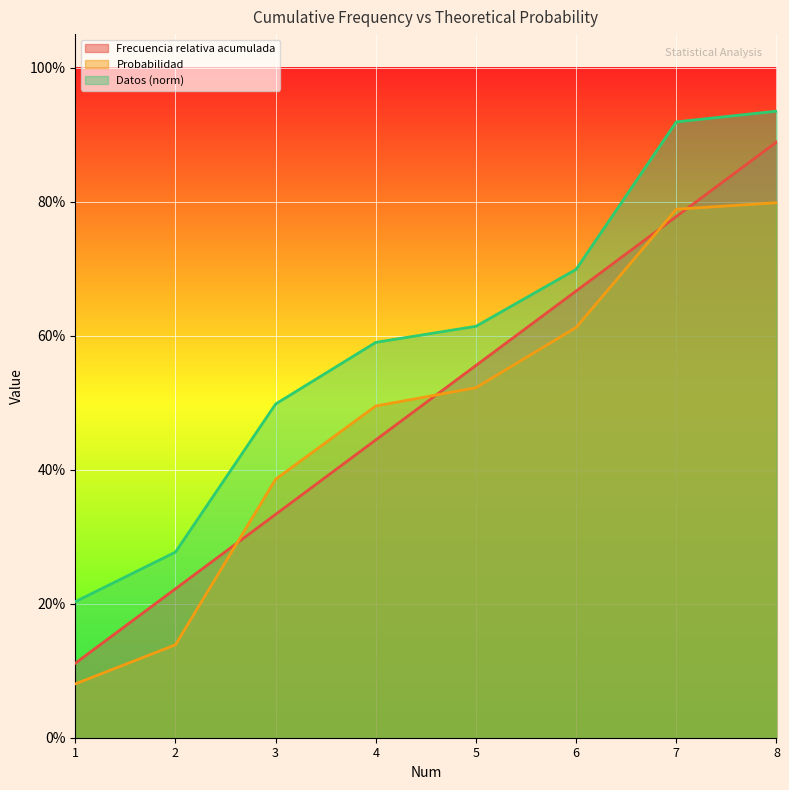

True or false: Frecuencia relativa acumulada and Probabilidad cross at least once.

True